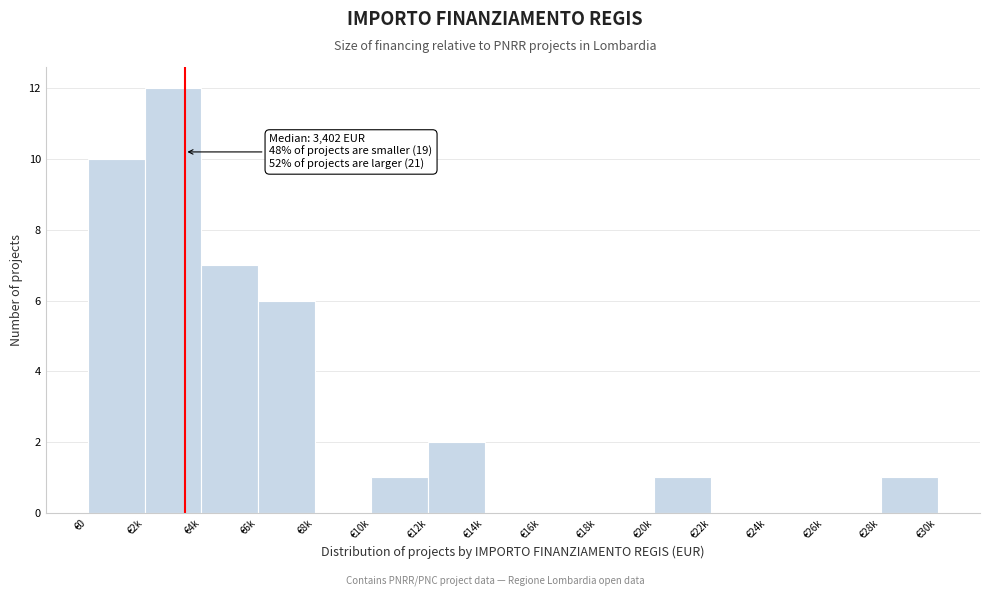

Reading left to right, transcribe all the data shown in this chart.

€0=10	€2k=12	€4k=7	€6k=6	€8k=0	€10k=1	€12k=2	€14k=0	€16k=0	€18k=0	€20k=1	€22k=0	€24k=0	€26k=0	€28k=1